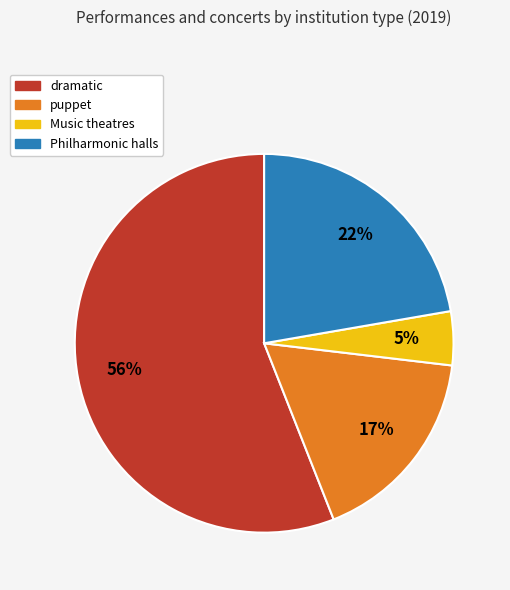

Is the sum of Philharmonic halls and puppet greater than half?

No